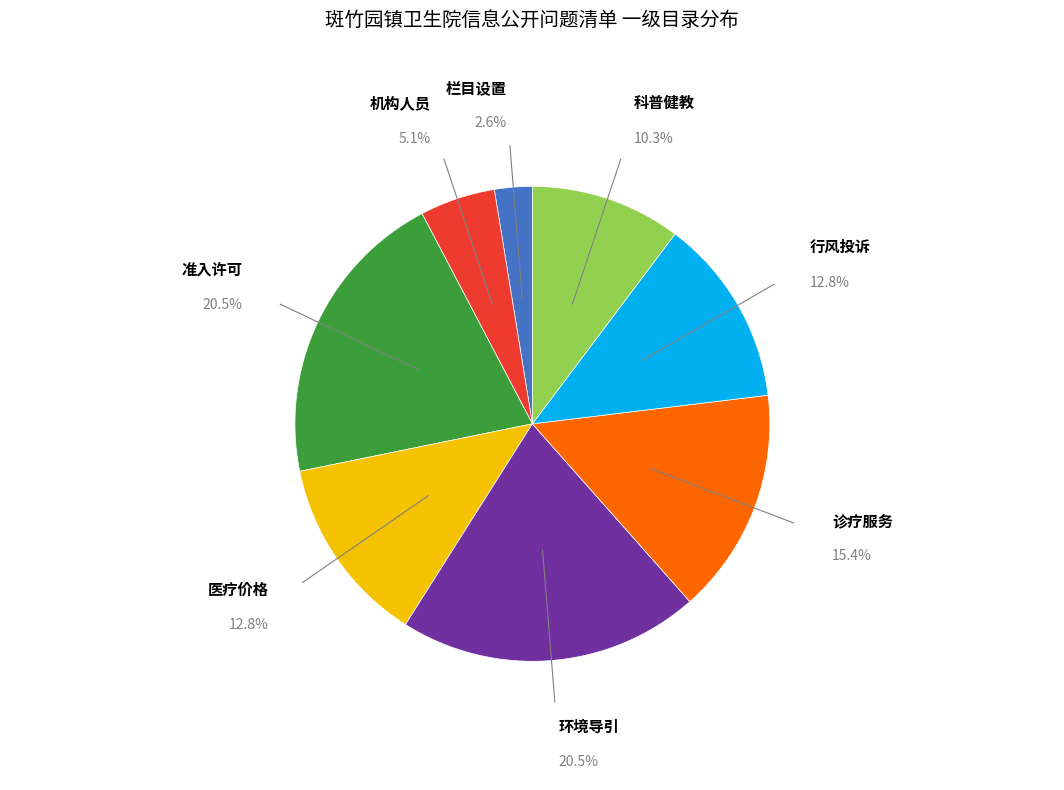

Which slice is the smallest?

栏目设置